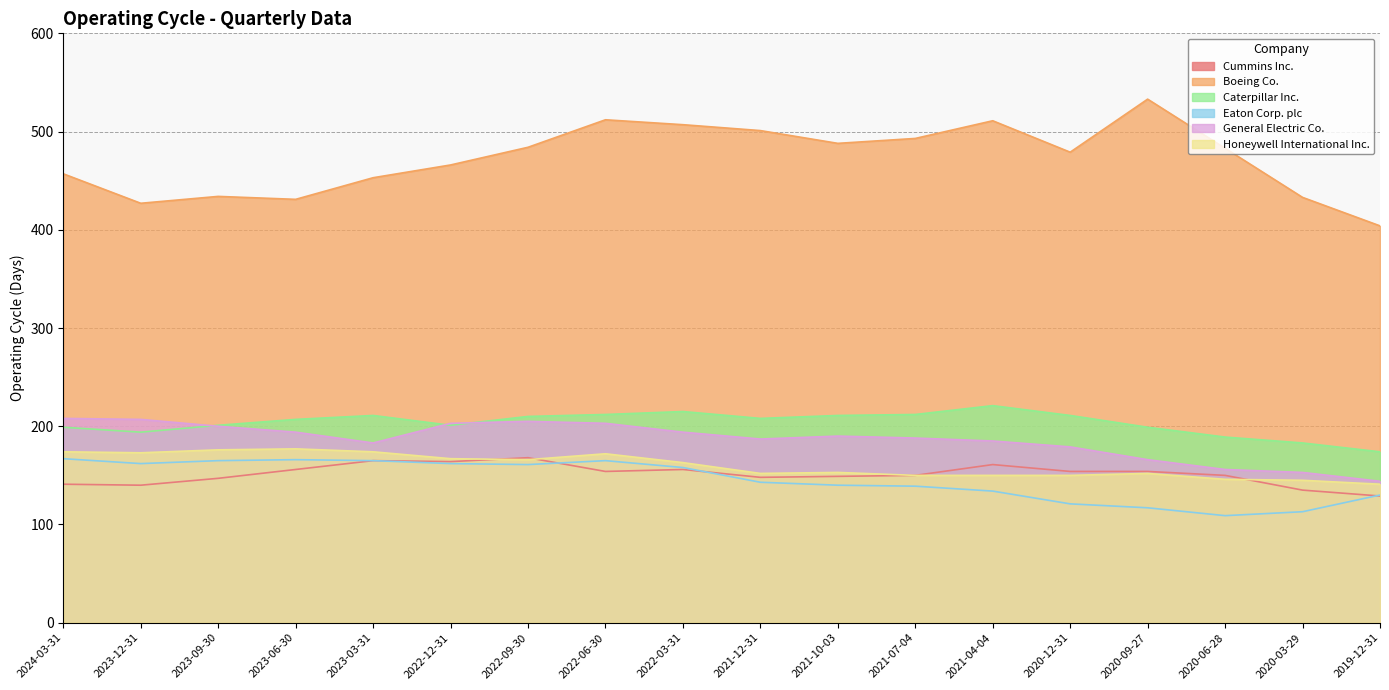

How many interior local peaks does the General Electric Co. series have?

2